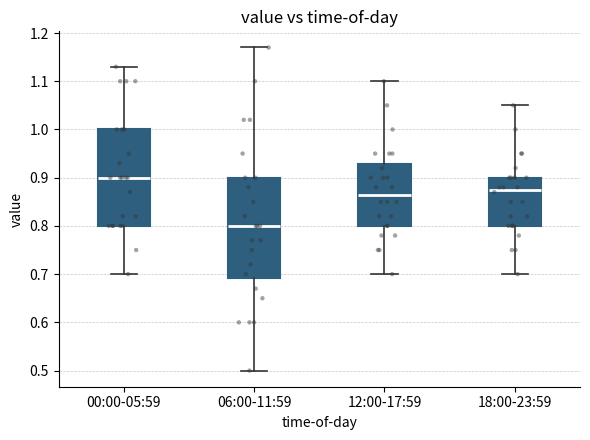

Which box's median line is the lowest?

06:00-11:59